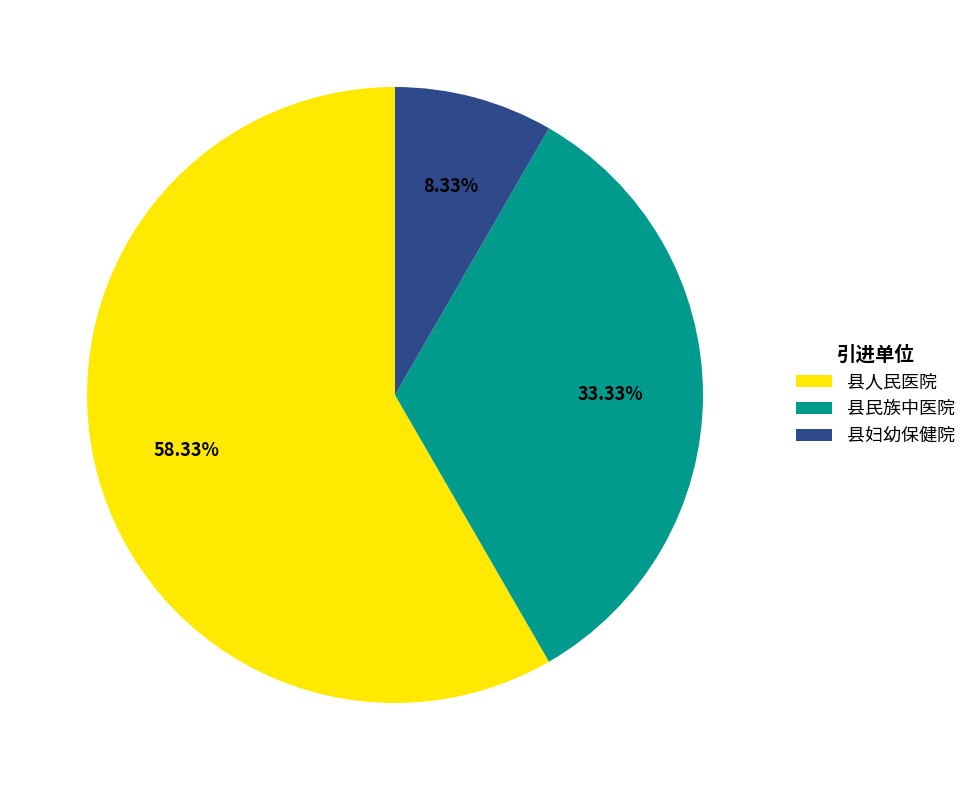

Rank the categories by value from highest to lowest.

县人民医院, 县民族中医院, 县妇幼保健院